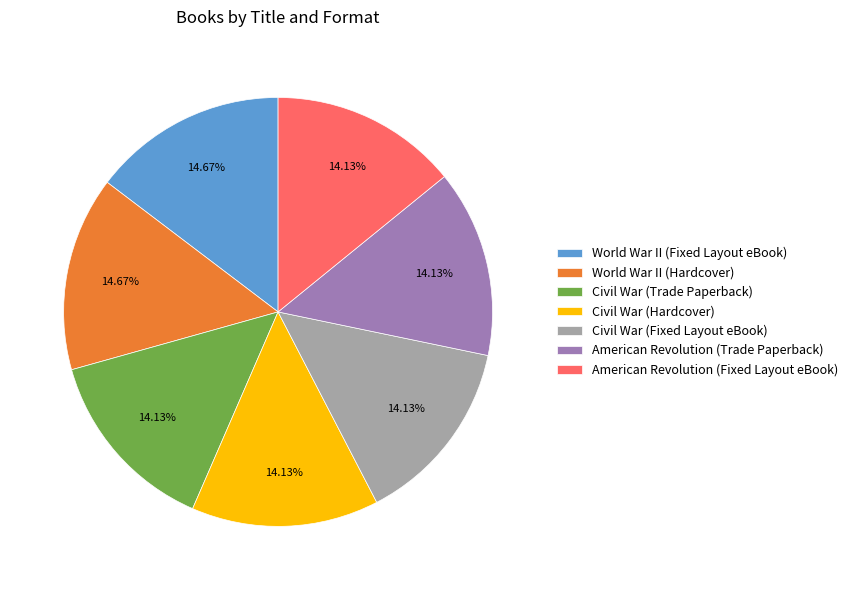

What percentage is the Civil War (Trade Paperback) slice, to the nearest percent?

14%